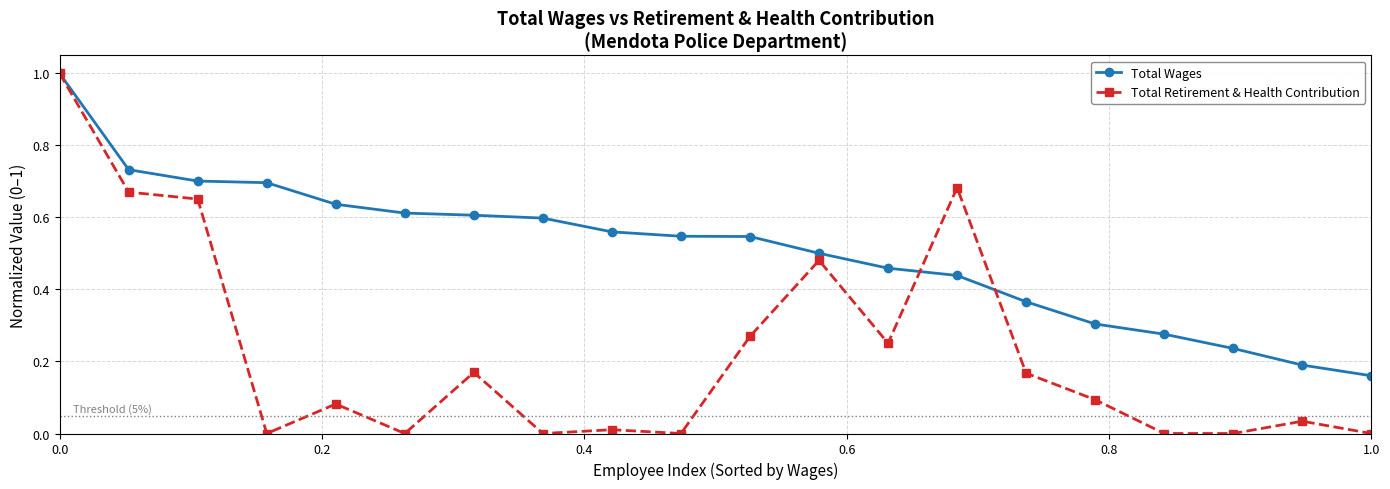

Which series has the widest spread of values?

Total Retirement & Health Contribution